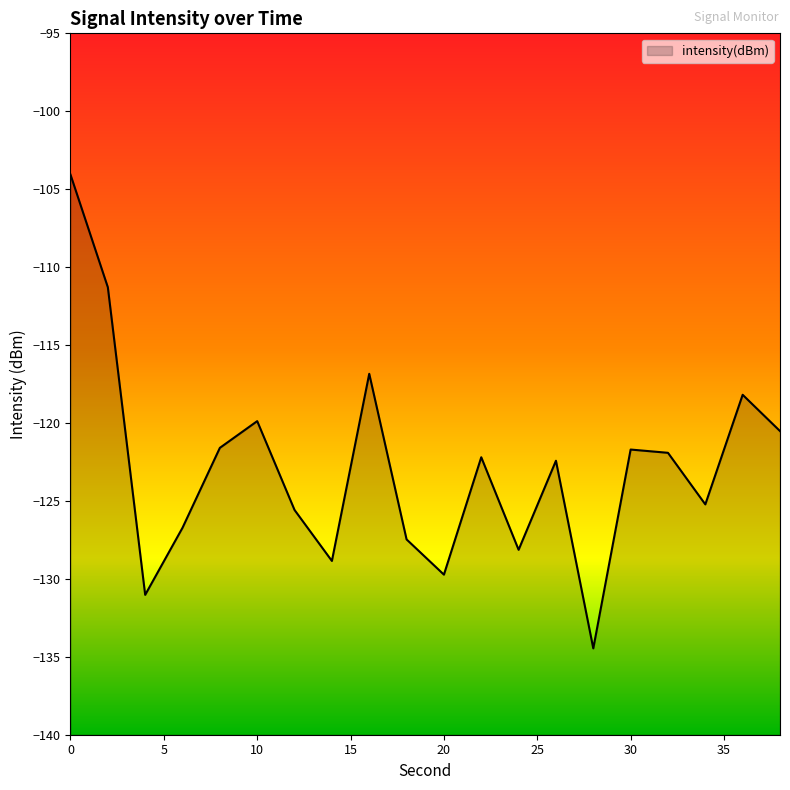

The value at 32 is -121.9. True or false?

True